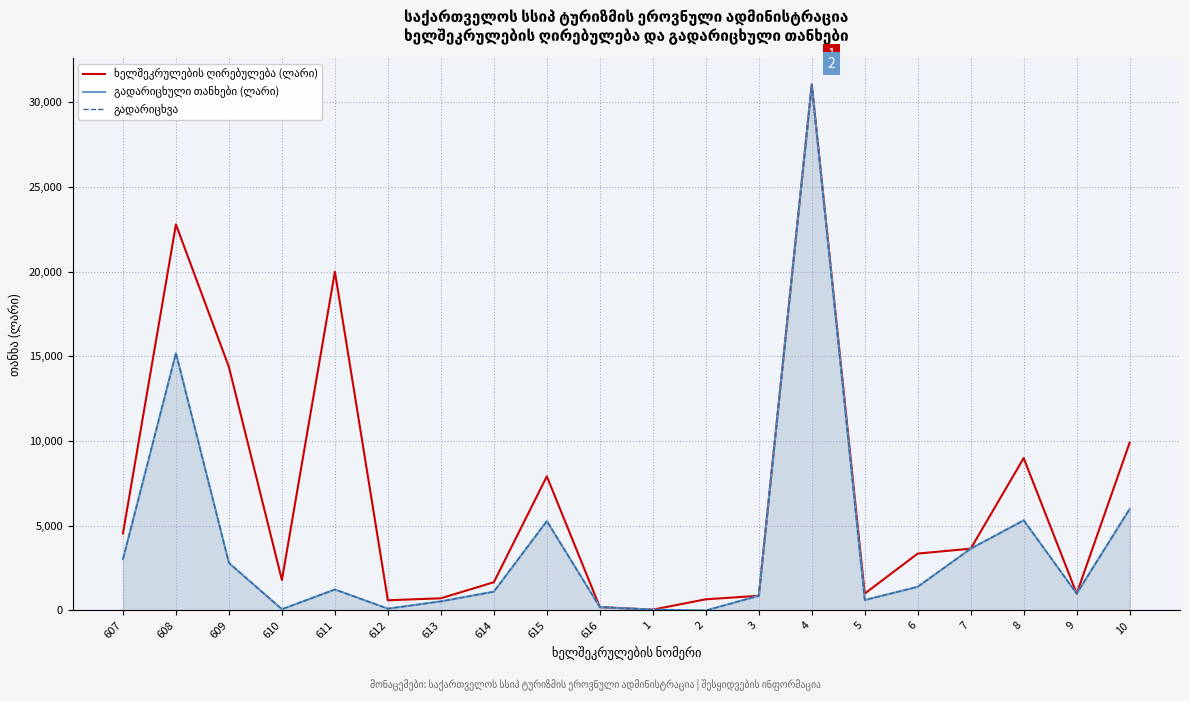

At which label does გადარიცხვა reach its peak?

4